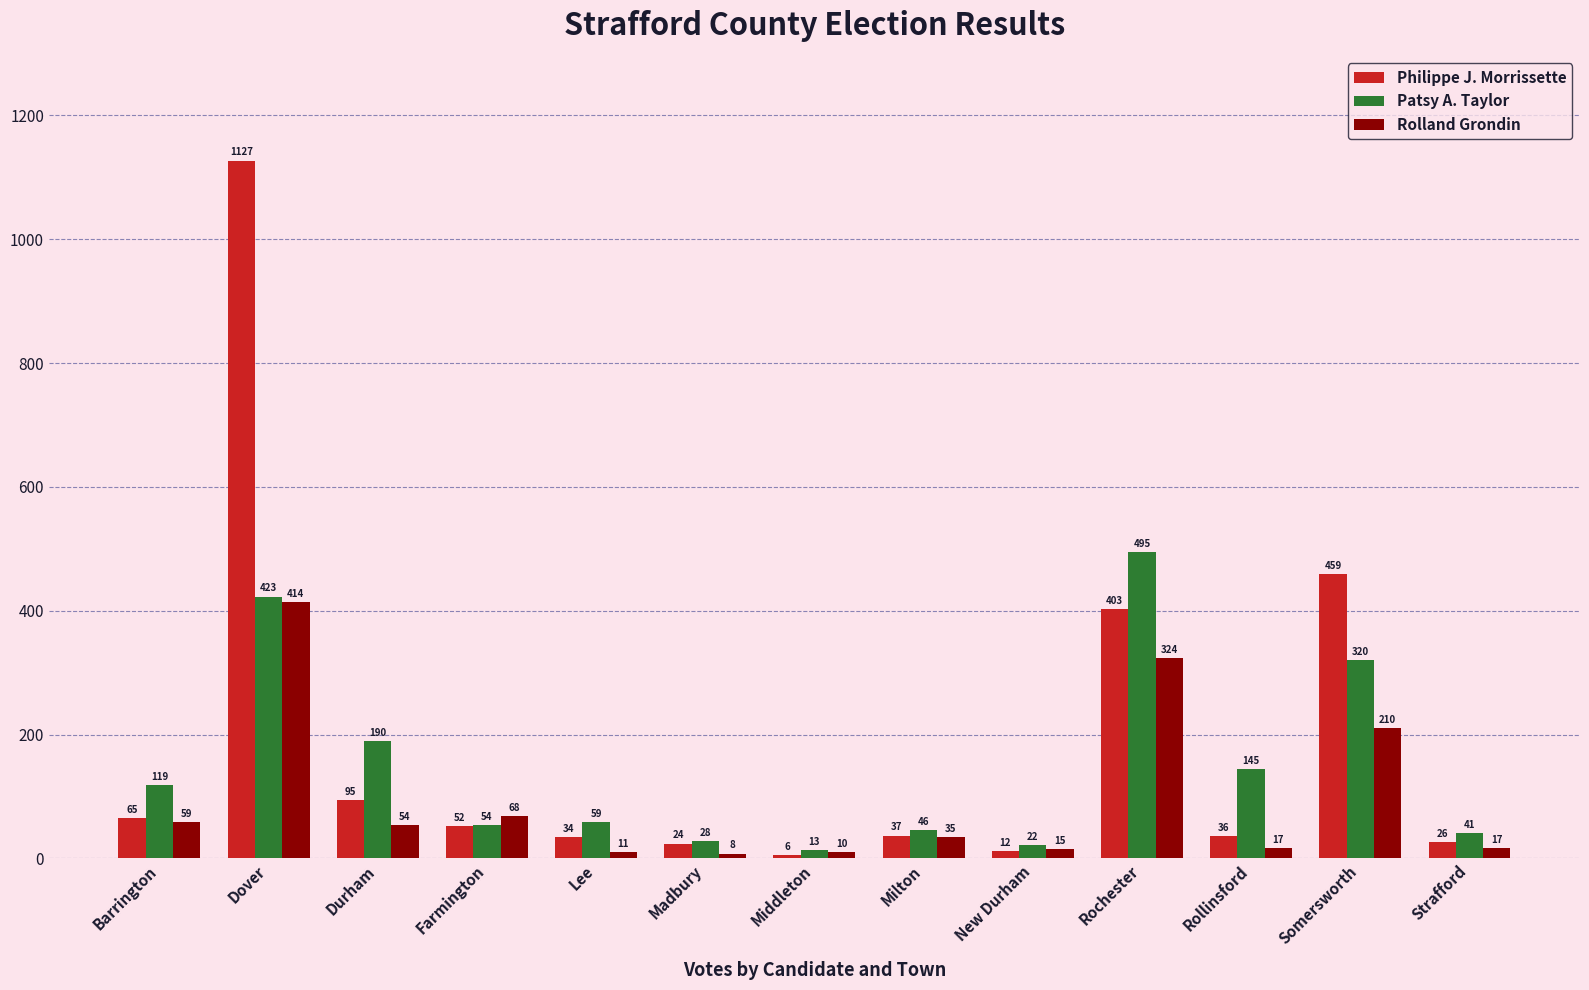

Is the value of Philippe J. Morrissette at Middleton greater than the value of Patsy A. Taylor at Middleton?

No